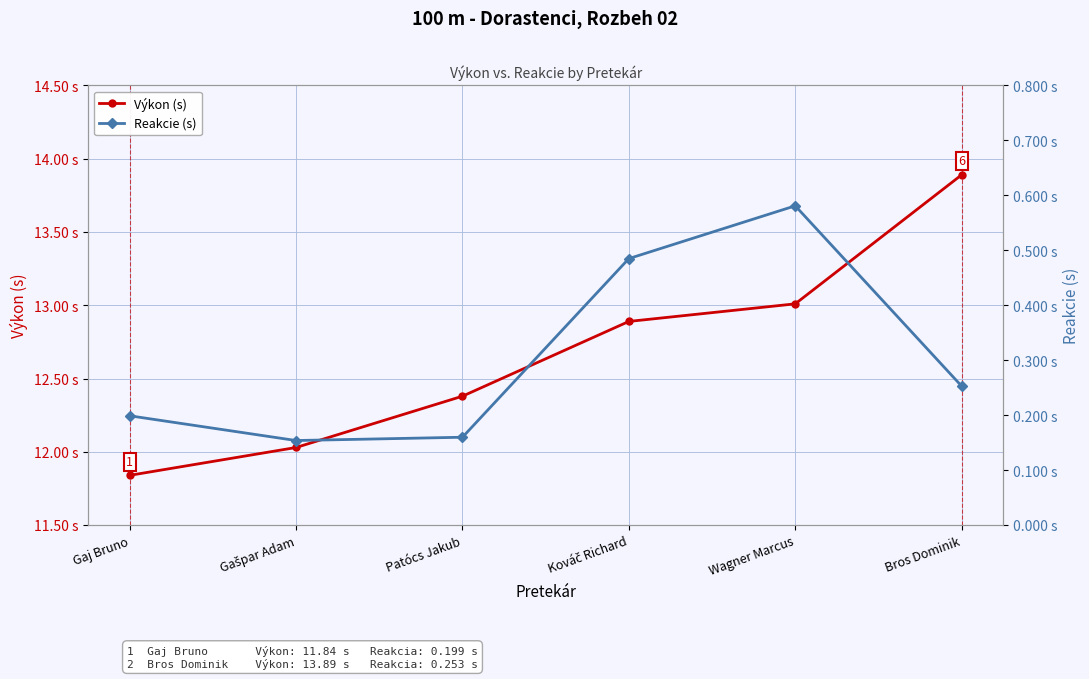

What are all the series names shown in the legend?

Výkon (s), Reakcie (s)